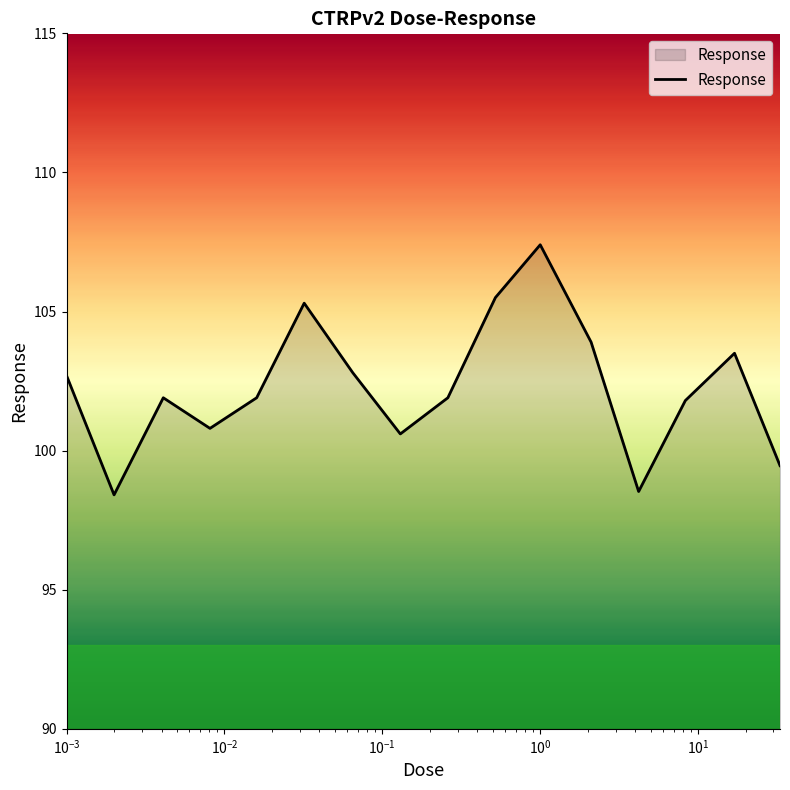

What is the greatest value displayed?

107.4